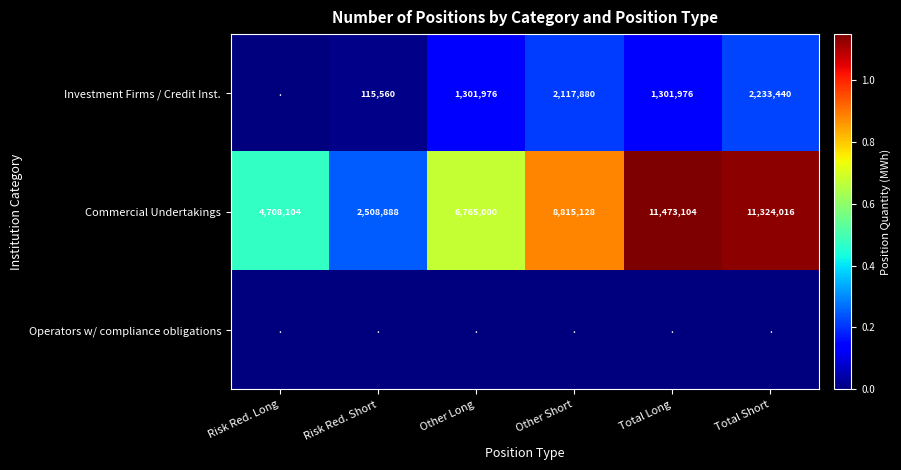

Is it true that Commercial Undertakings equals 6842973 at Risk Red. Long?

False